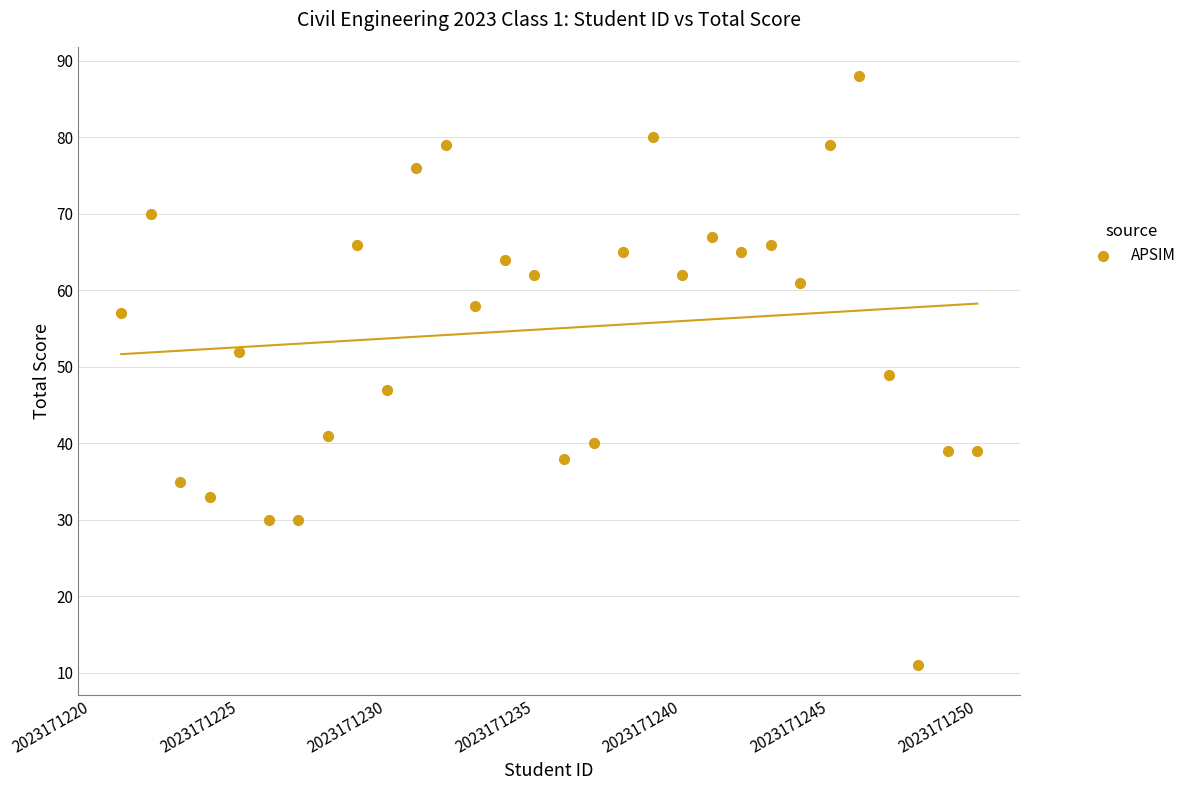

What is the range of X values (max minus min)?

29